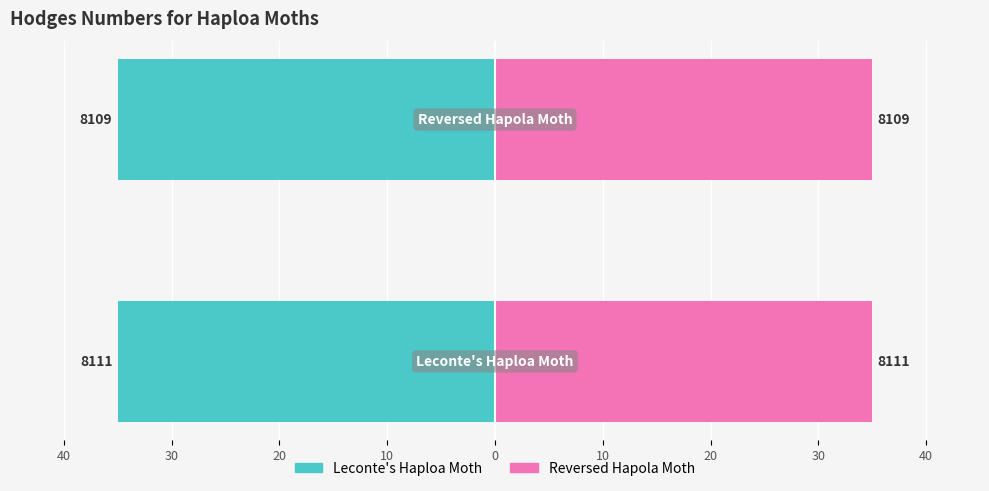

What is the average value of the Leconte's Haploa Moth series?

-35.0